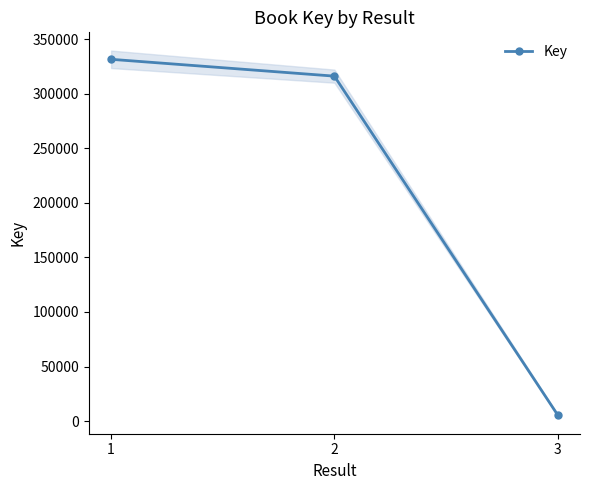

What is the approximate value at 2?

316044